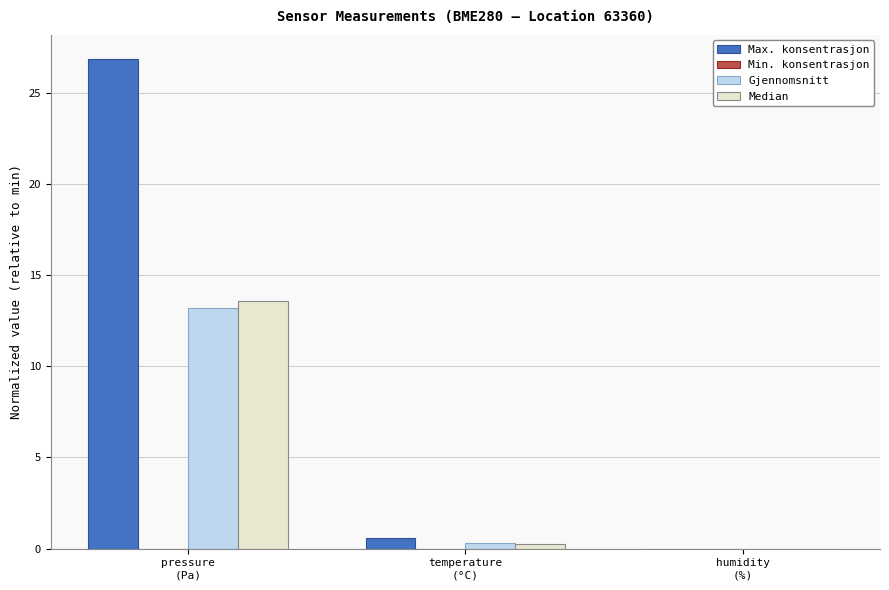

What is the greatest value displayed?

26.8